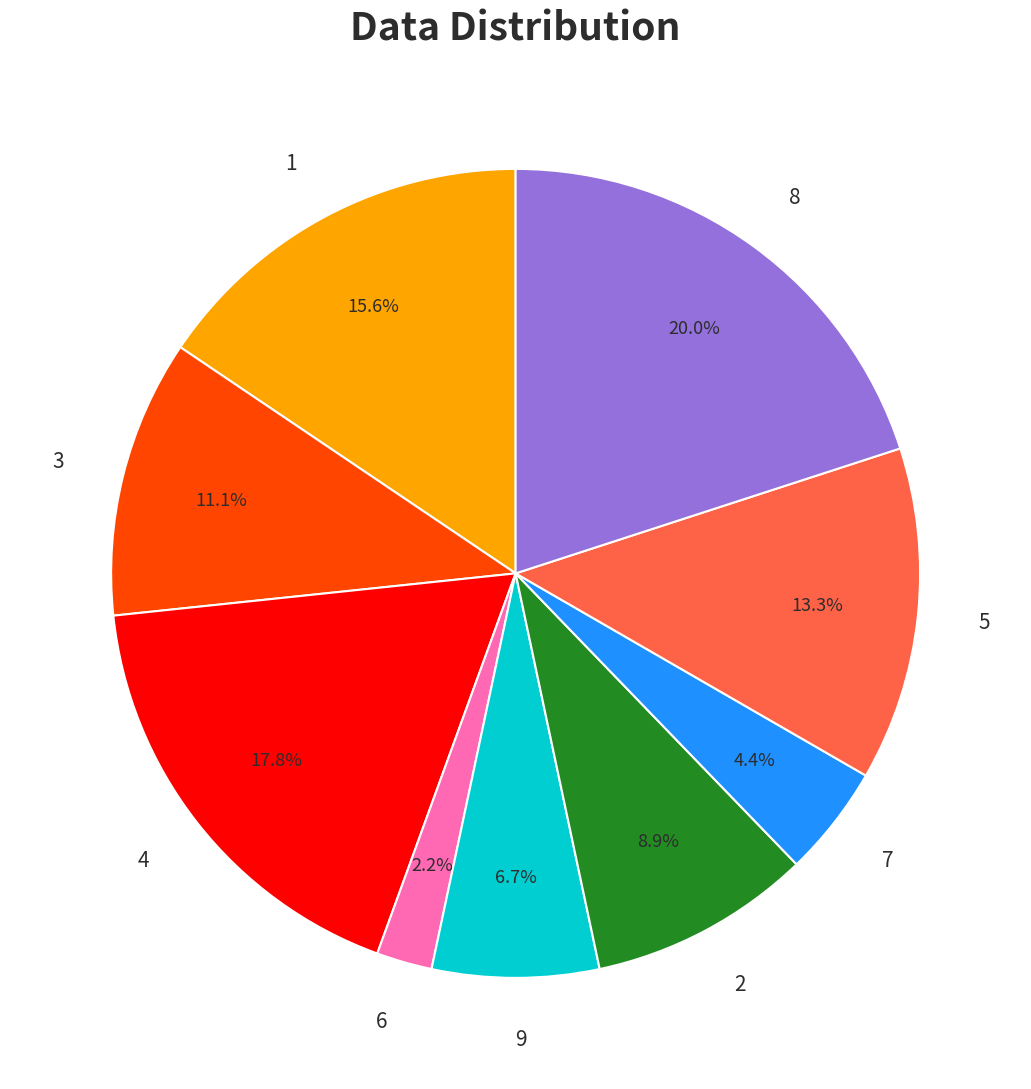

What percentage is the 5 slice, to the nearest percent?

13%